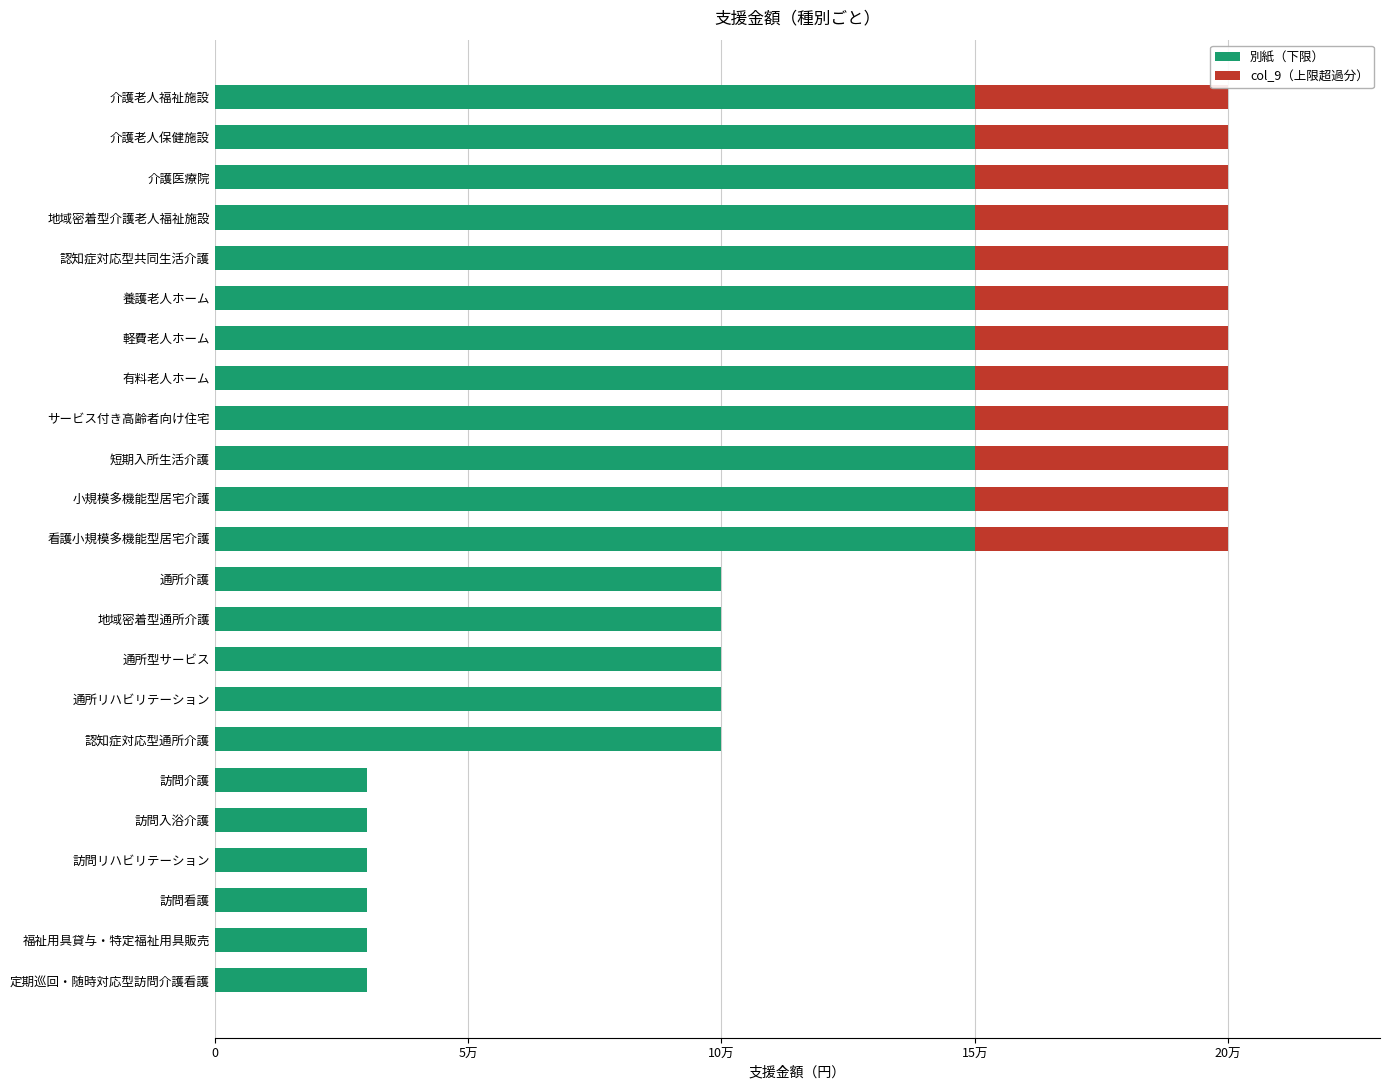

What is the value of the 別紙（下限） bar at the 13th from the left?

100000